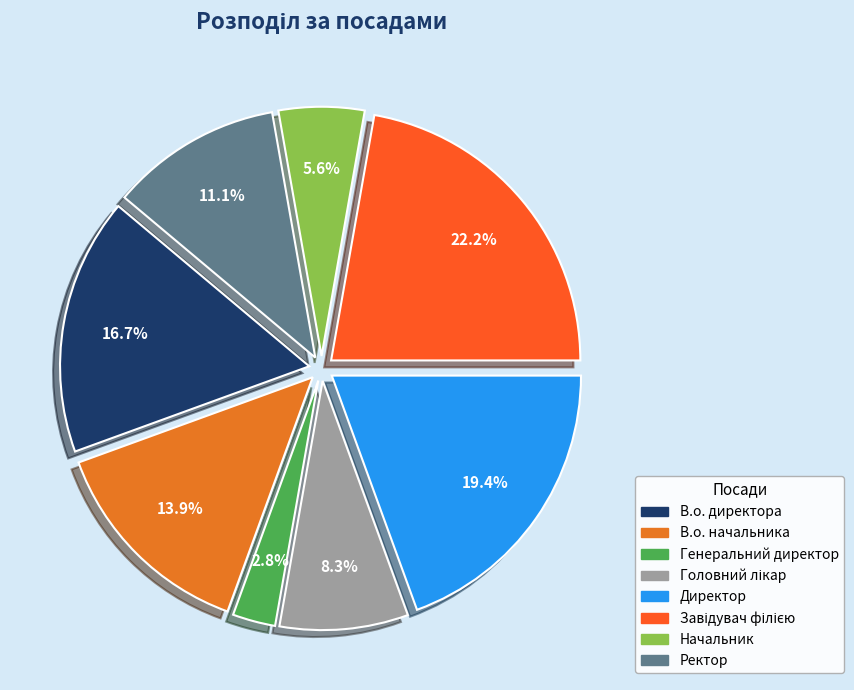

Which slice is the smallest?

Генеральний директор